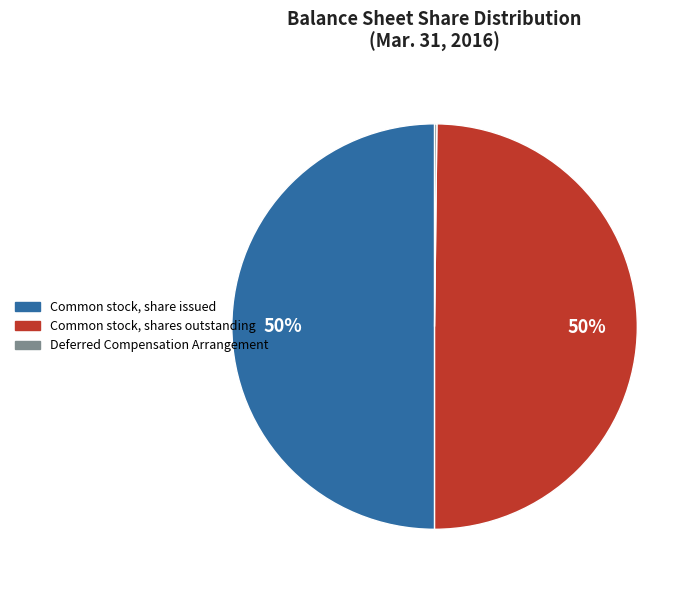

To the nearest percent, what percentage of the pie is Common stock, shares outstanding?

50%